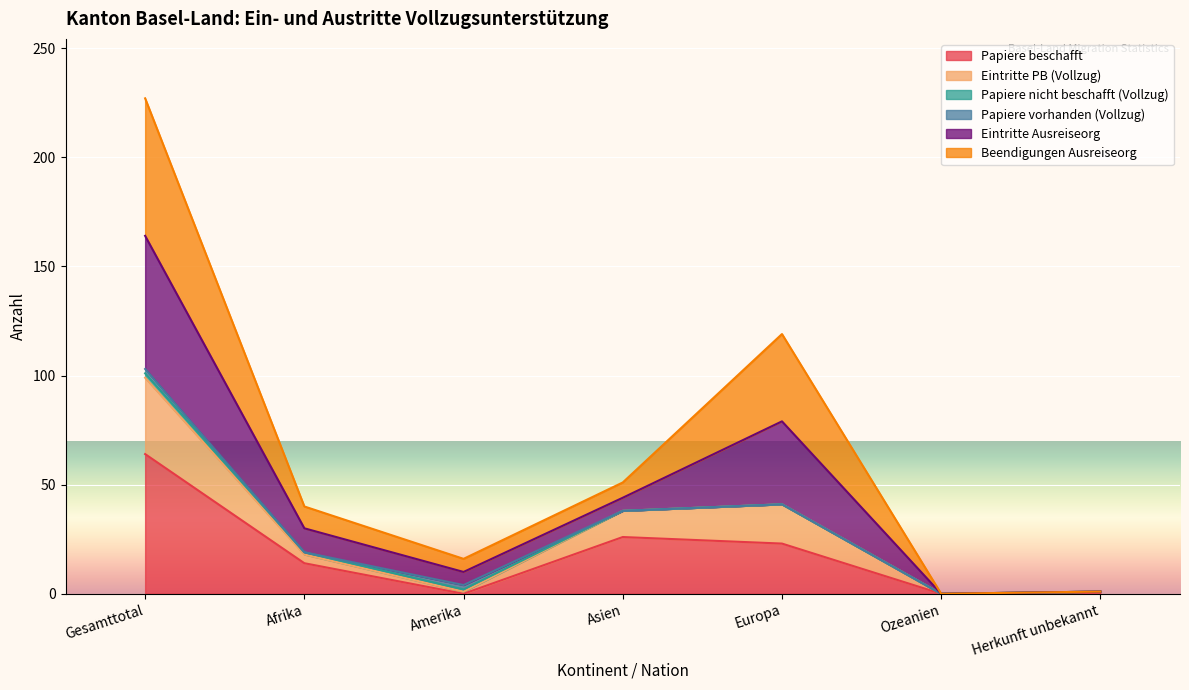

What is the total value across all series at Asien?

51